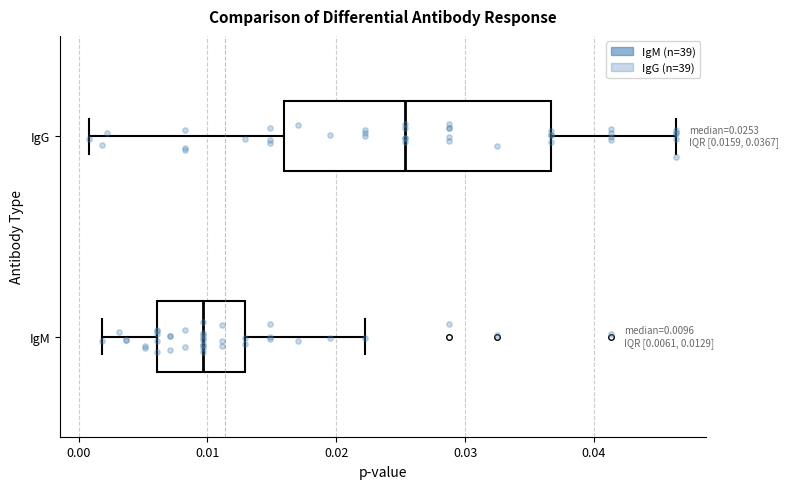

Which box is the widest, from its left edge to its right edge?

IgG